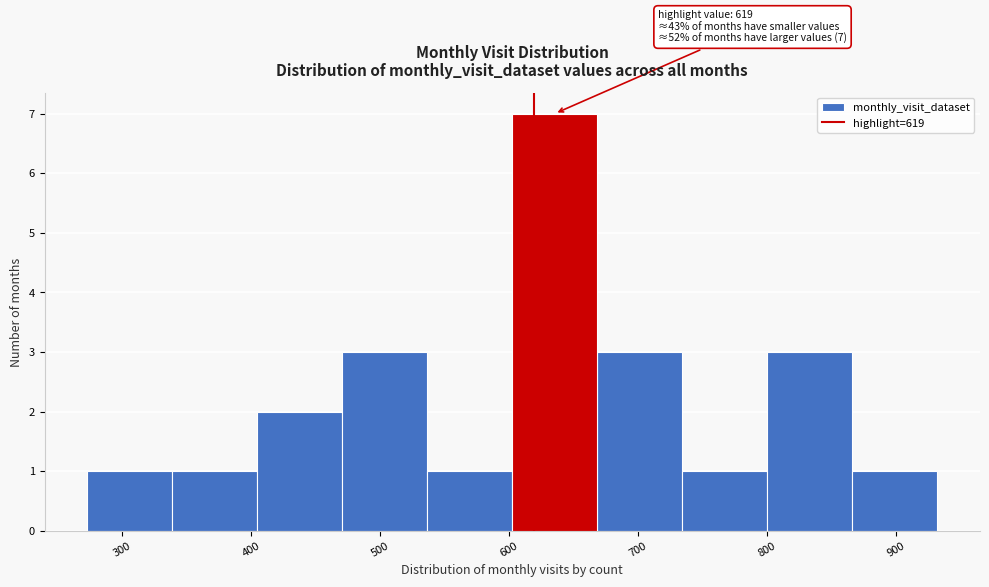

Over which range of the x-axis is the bar tallest?

600 to 670